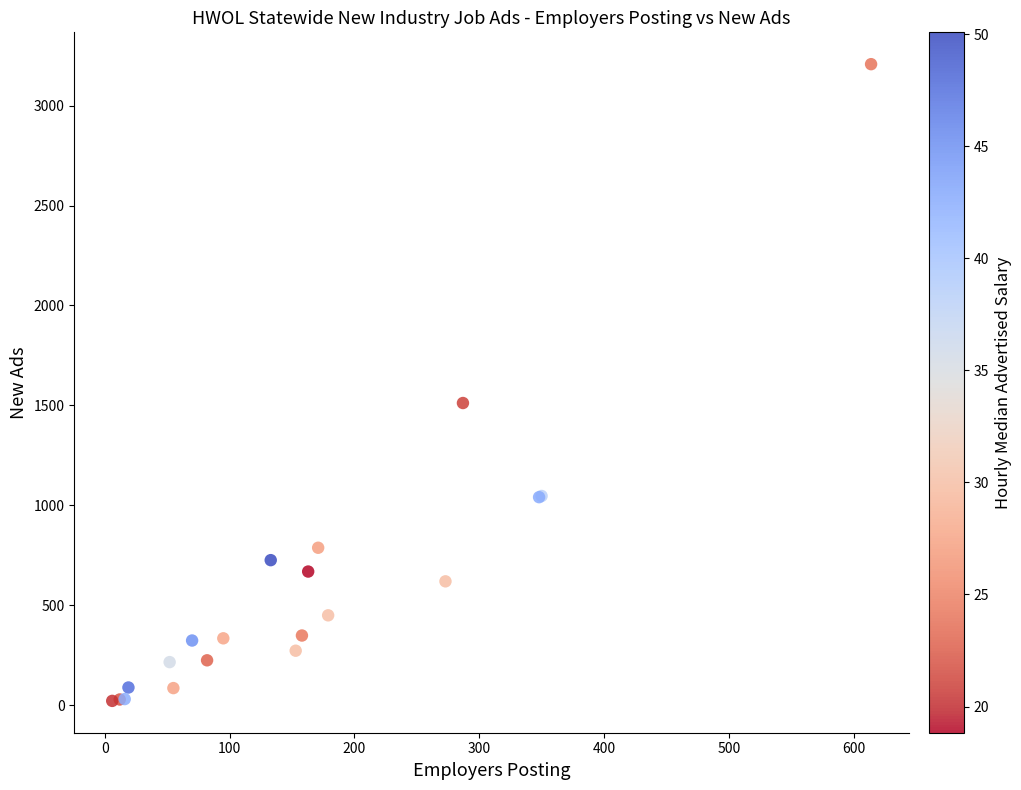

What Y value in the scatter plot is closest to 1614?

1512